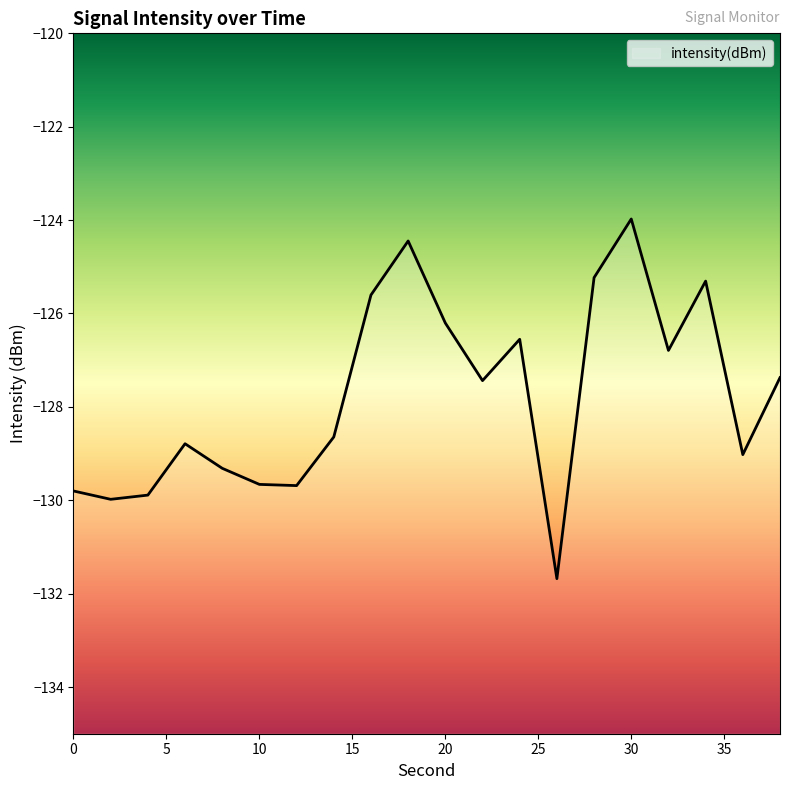

True or false: there are more than 2 points higher than both neighbors.

True